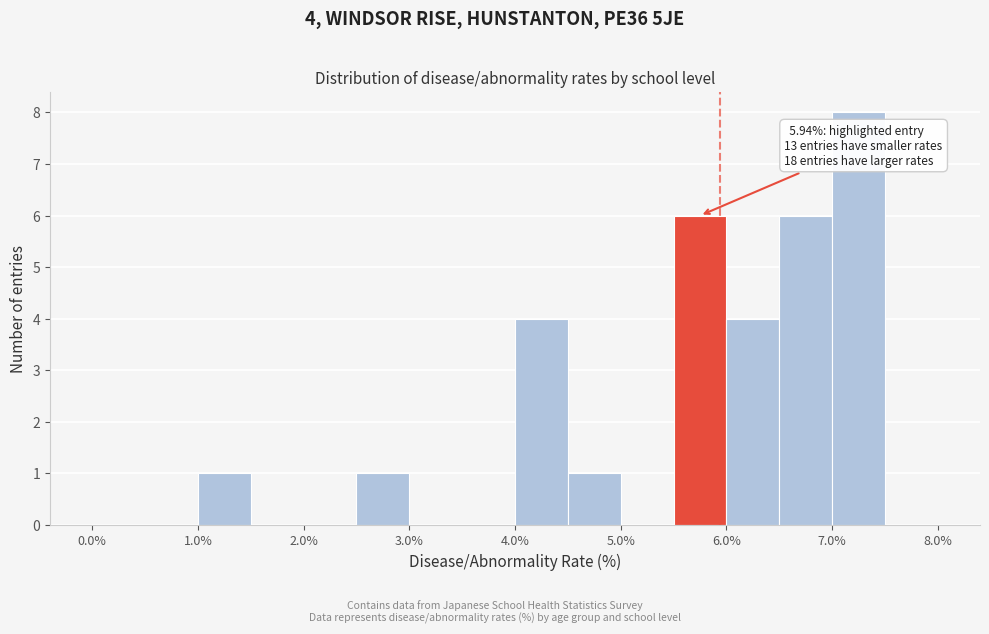

Which range on the x-axis has the tallest bar?

7.0 to 7.5